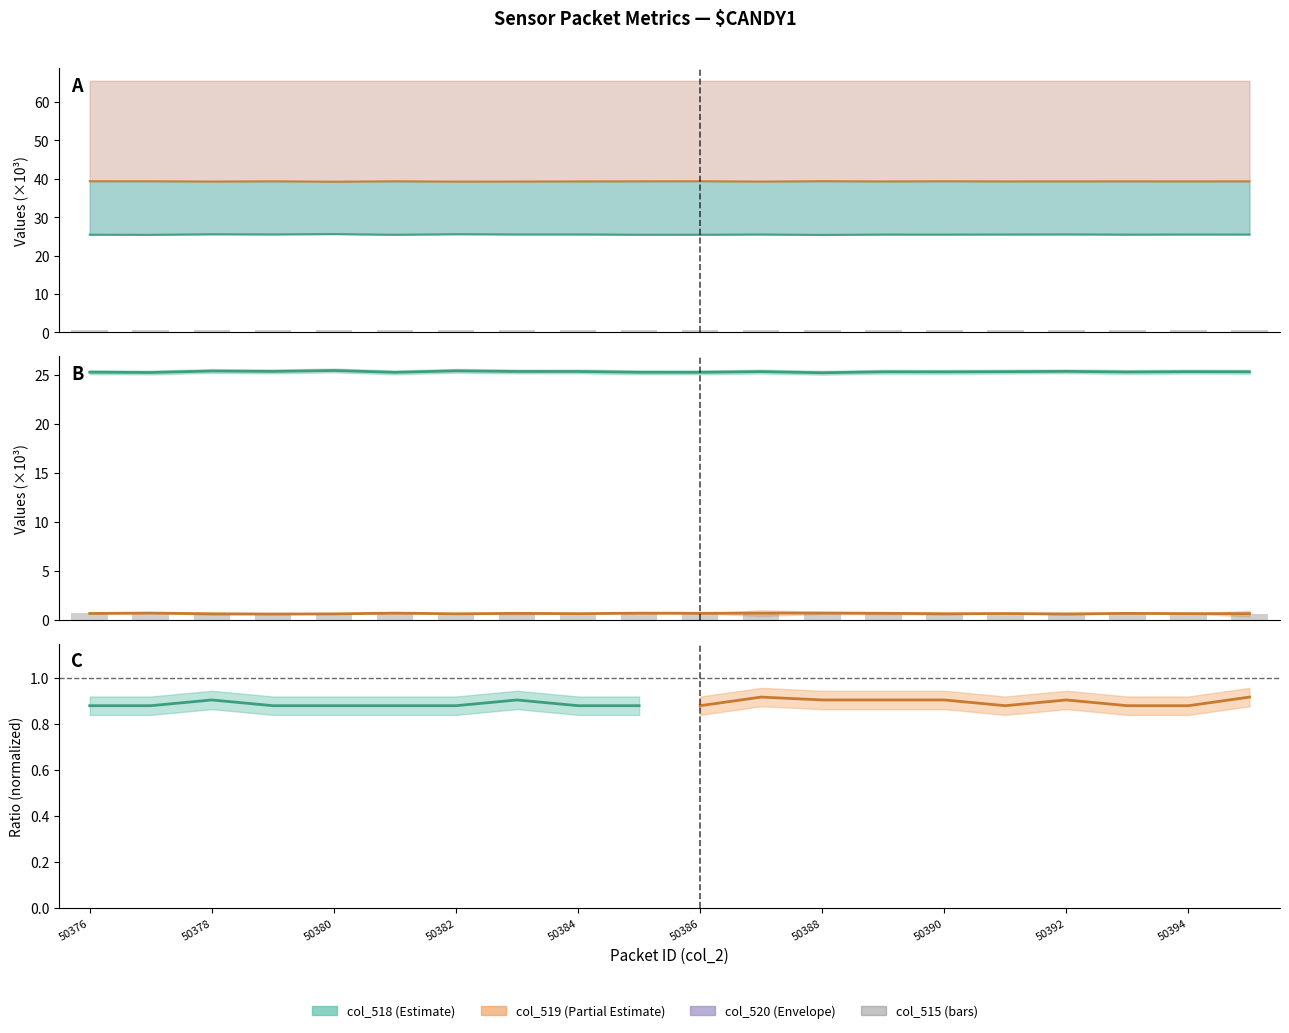

True or false: col_515 has a value of 0.7 at 15.

True